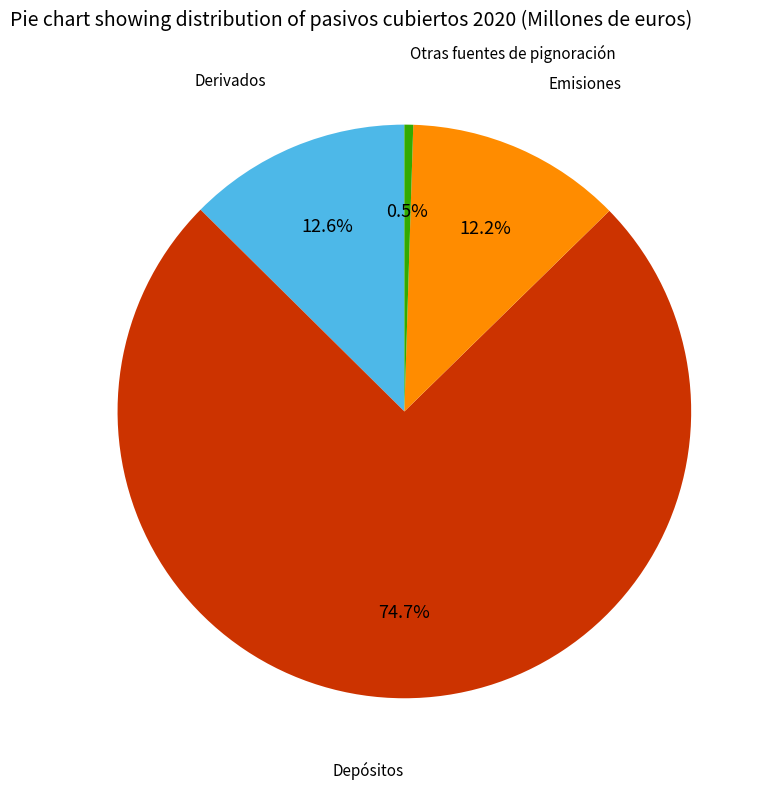

How many slices are in this pie chart?

4